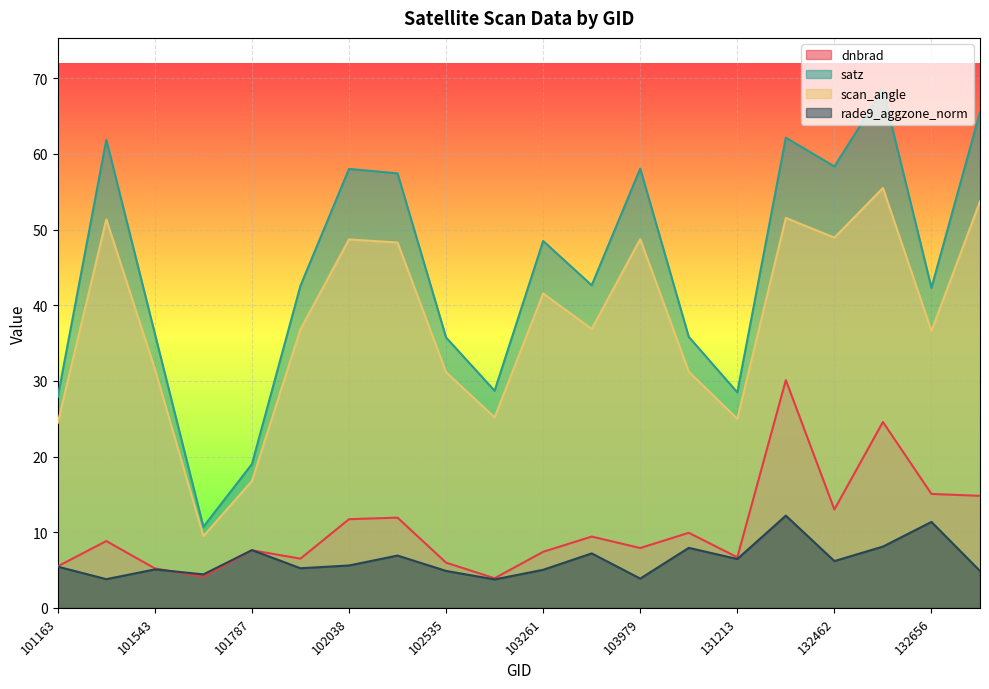

Reading left to right, transcribe all the data shown in this chart.

dnbrad: 101163=5.5	101411=8.8	101543=5.2	101665=4.1	101787=7.6	101908=6.5	102038=11.7	102047=11.9	102535=6.0	102904=3.9	103261=7.4	103860=9.4	103979=7.9	104455=9.9	131213=6.7	131566=30.1	132462=13.0	132642=24.6	132656=15.1	133559=14.8
satz: 101163=27.9	101411=61.9	101543=36.2	101665=10.7	101787=19.0	101908=42.6	102038=58.0	102047=57.4	102535=35.7	102904=28.7	103261=48.5	103860=42.6	103979=58.1	104455=35.8	131213=28.5	131566=62.1	132462=58.3	132642=68.5	132656=42.3	133559=65.5
scan_angle: 101163=24.4	101411=51.3	101543=31.6	101665=9.5	101787=16.8	101908=36.8	102038=48.7	102047=48.3	102535=31.1	102904=25.2	103261=41.5	103860=36.9	103979=48.7	104455=31.2	131213=25.0	131566=51.5	132462=48.9	132642=55.5	132656=36.6	133559=53.7
rade9_aggzone_norm: 101163=5.4	101411=3.8	101543=5.1	101665=4.4	101787=7.6	101908=5.2	102038=5.6	102047=6.9	102535=4.9	102904=3.8	103261=5.0	103860=7.2	103979=3.9	104455=7.9	131213=6.5	131566=12.2	132462=6.2	132642=8.1	132656=11.4	133559=4.9